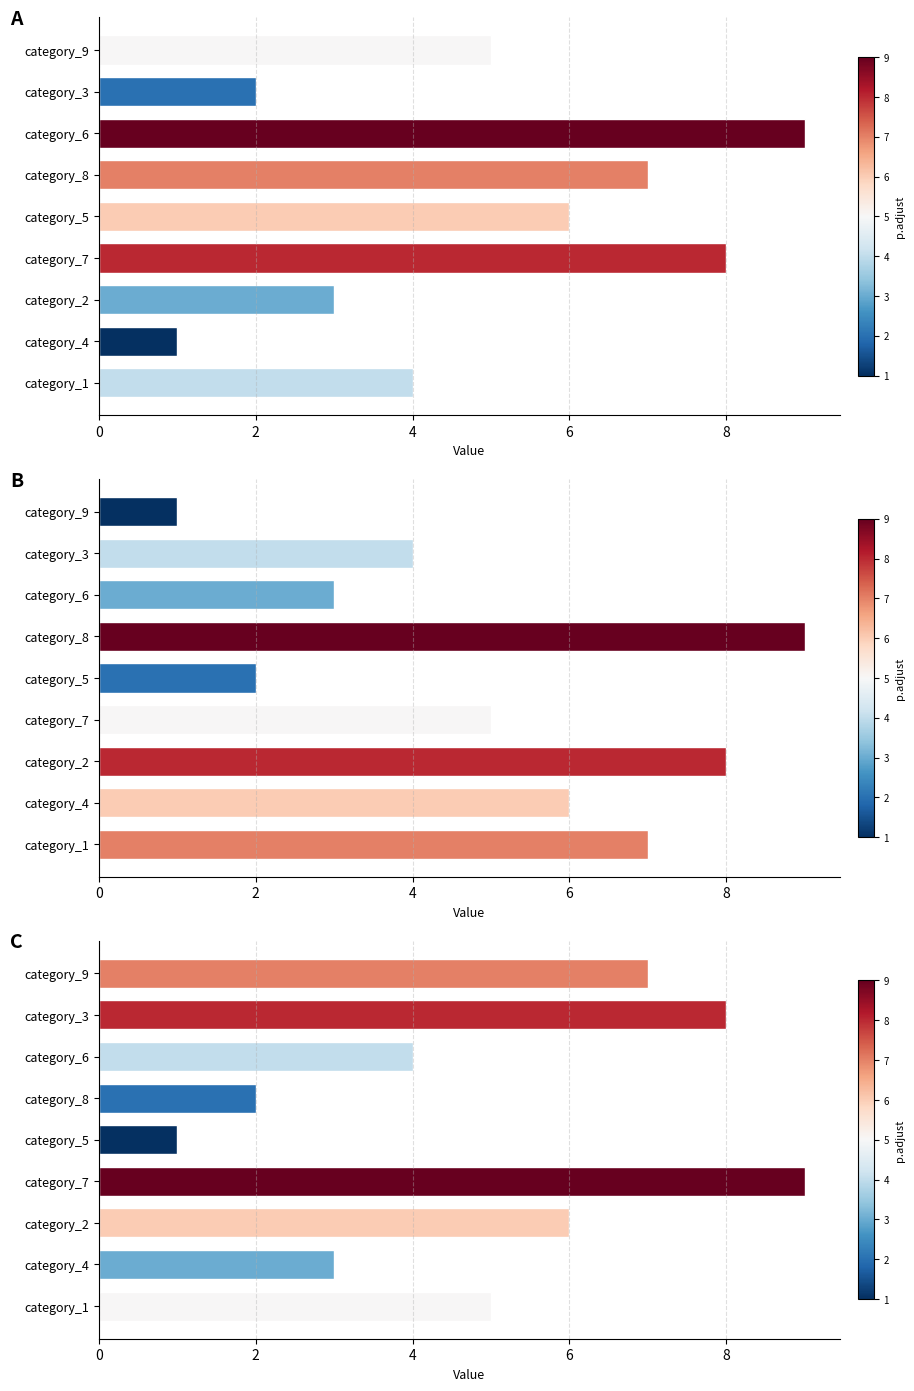

How many distinct data groups are displayed?

3